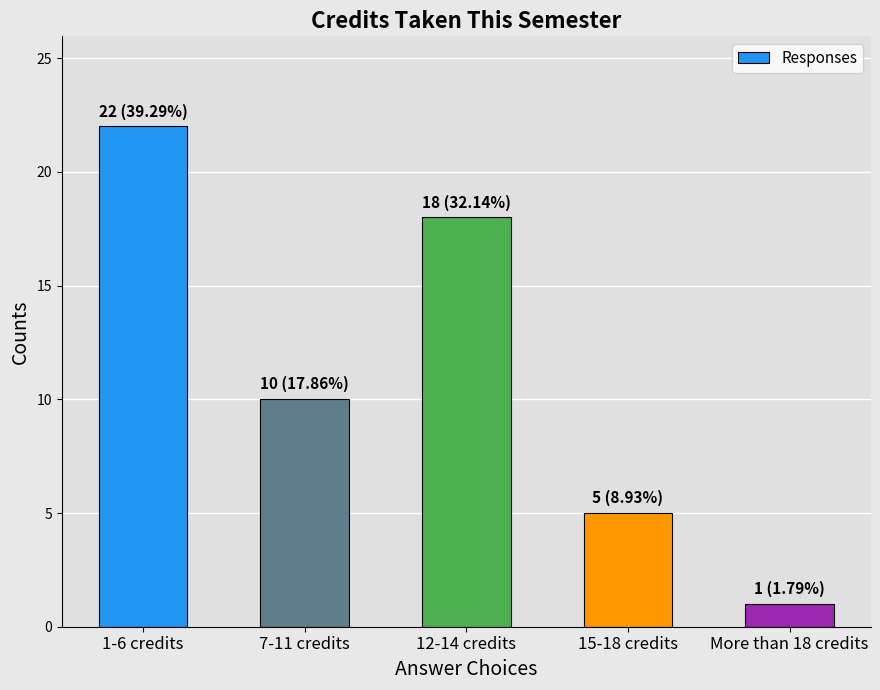

What is the average value?

11